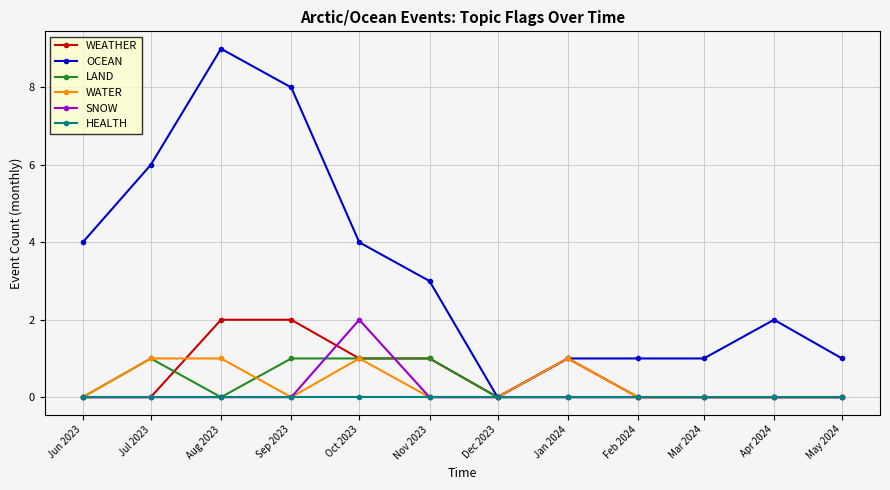

Which series has the largest range (max minus min)?

OCEAN